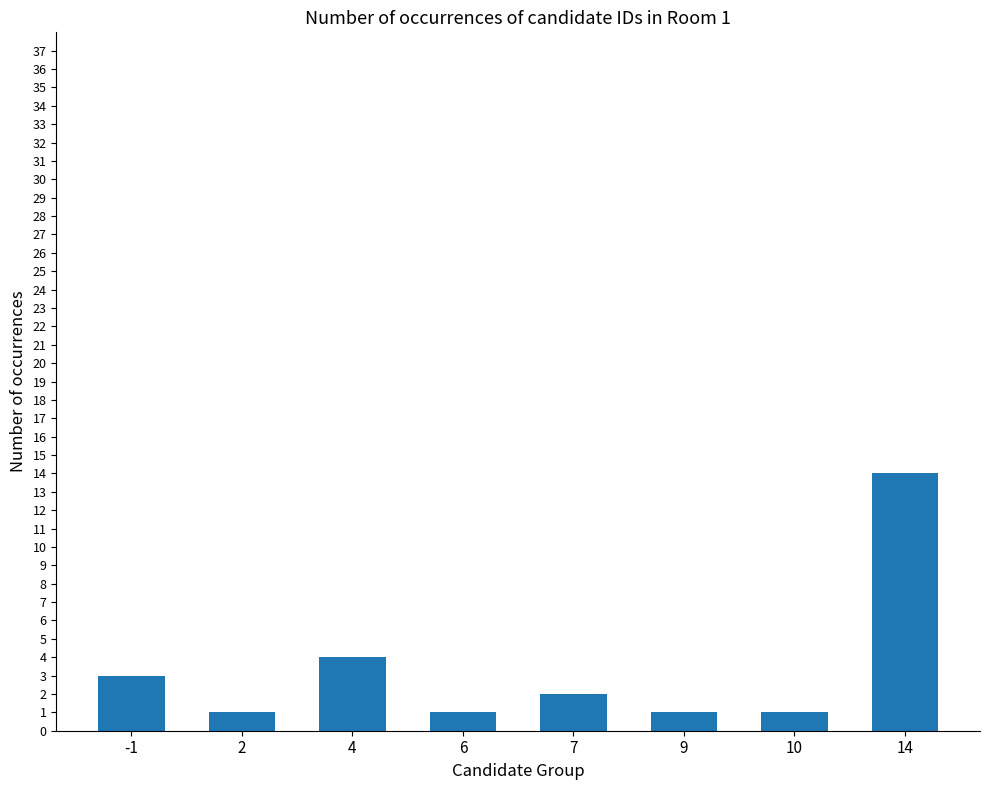

How many bars are there in total?

8